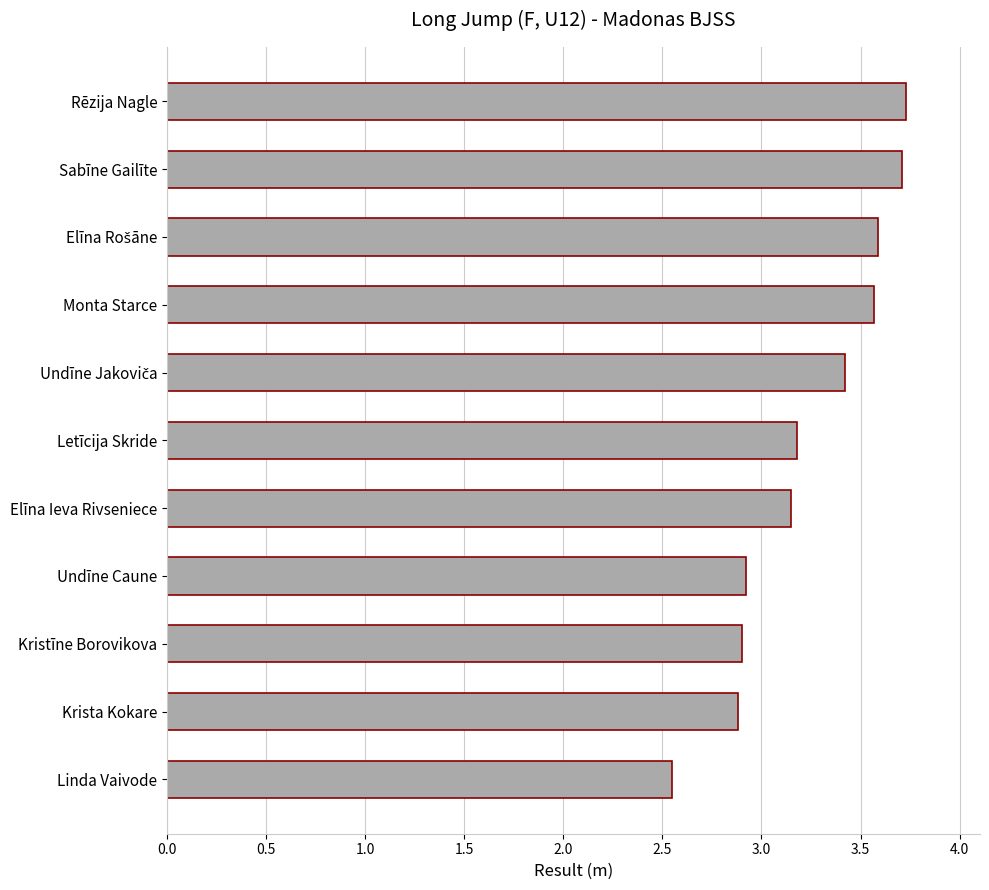

What is the greatest value displayed?

3.7